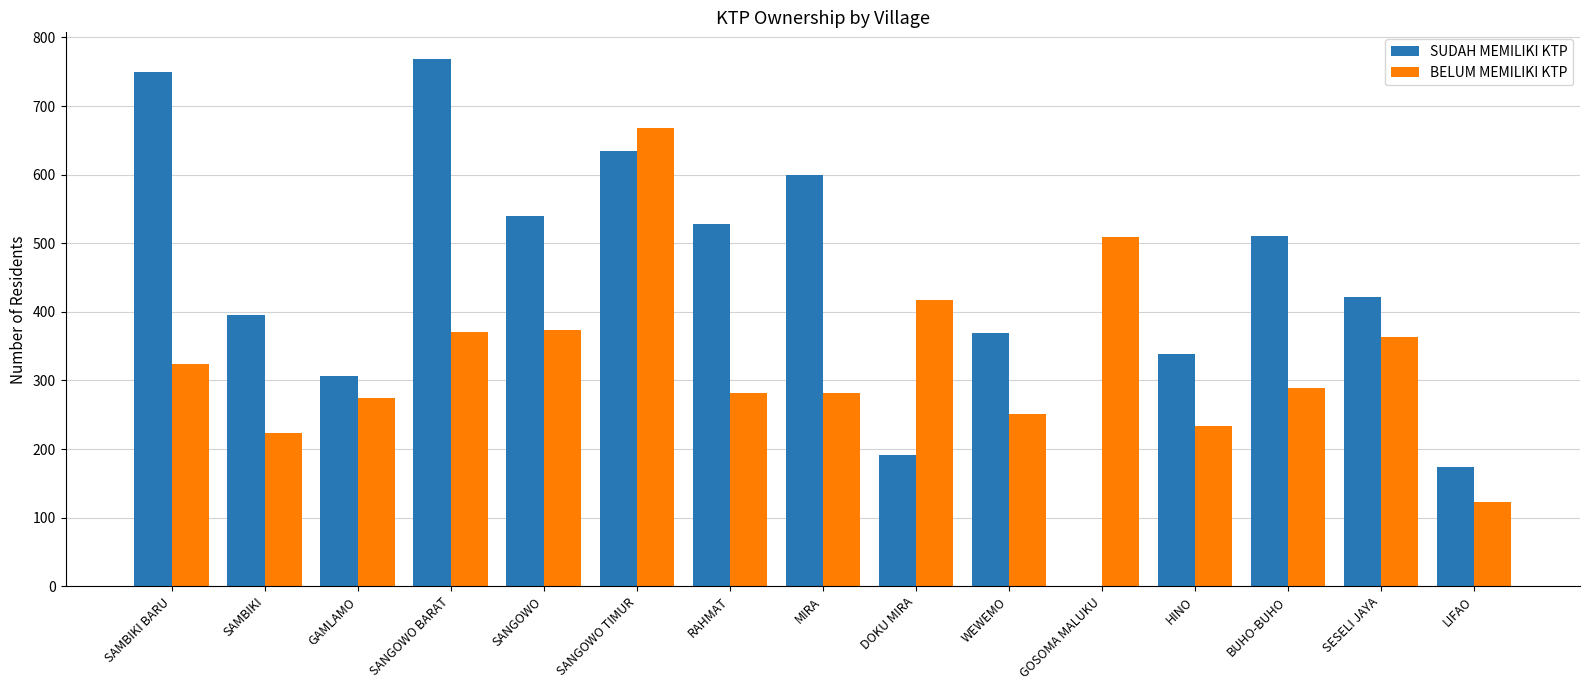

Count the number of categories in the chart.

15